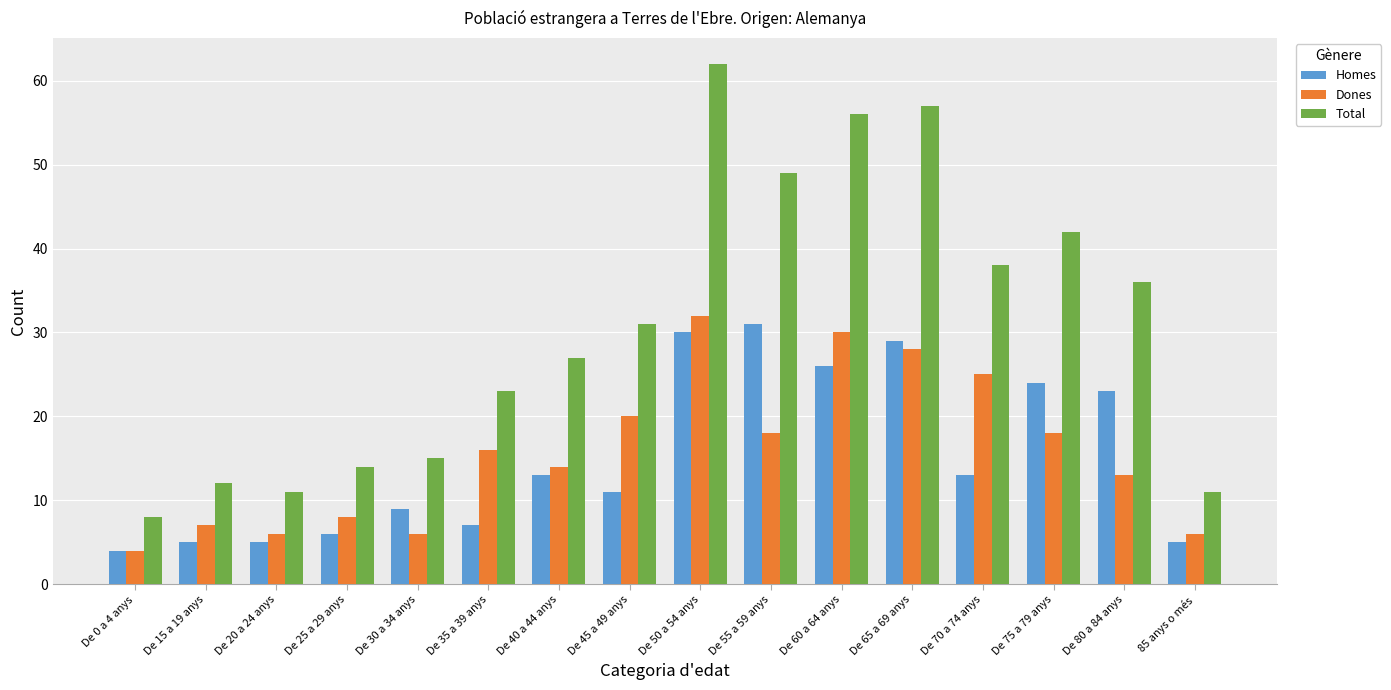

What is the value of the Homes bar at the 14th from the left?

24